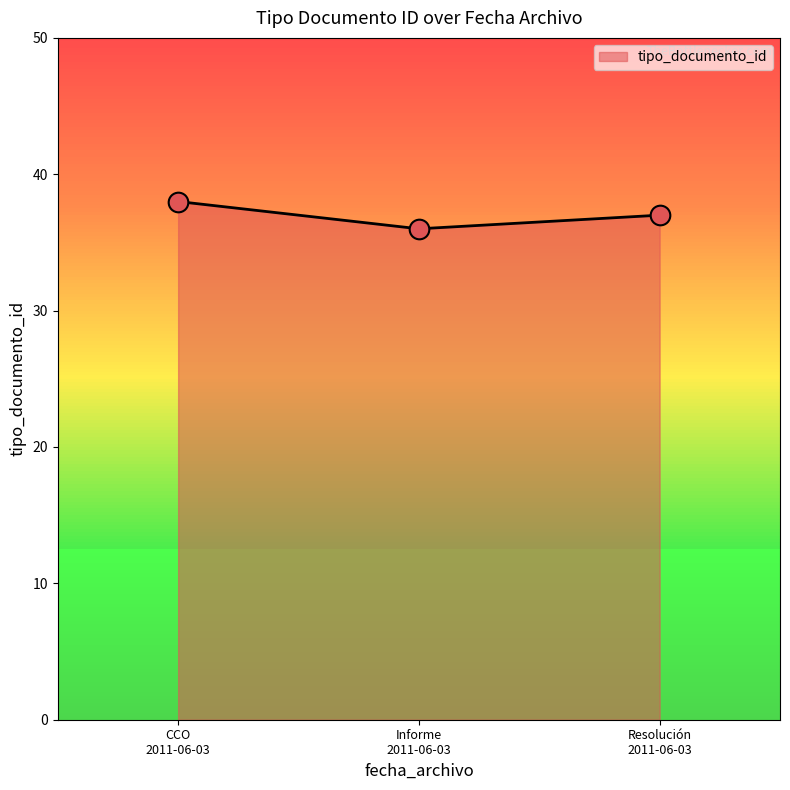

What is the maximum value shown in the chart?

38